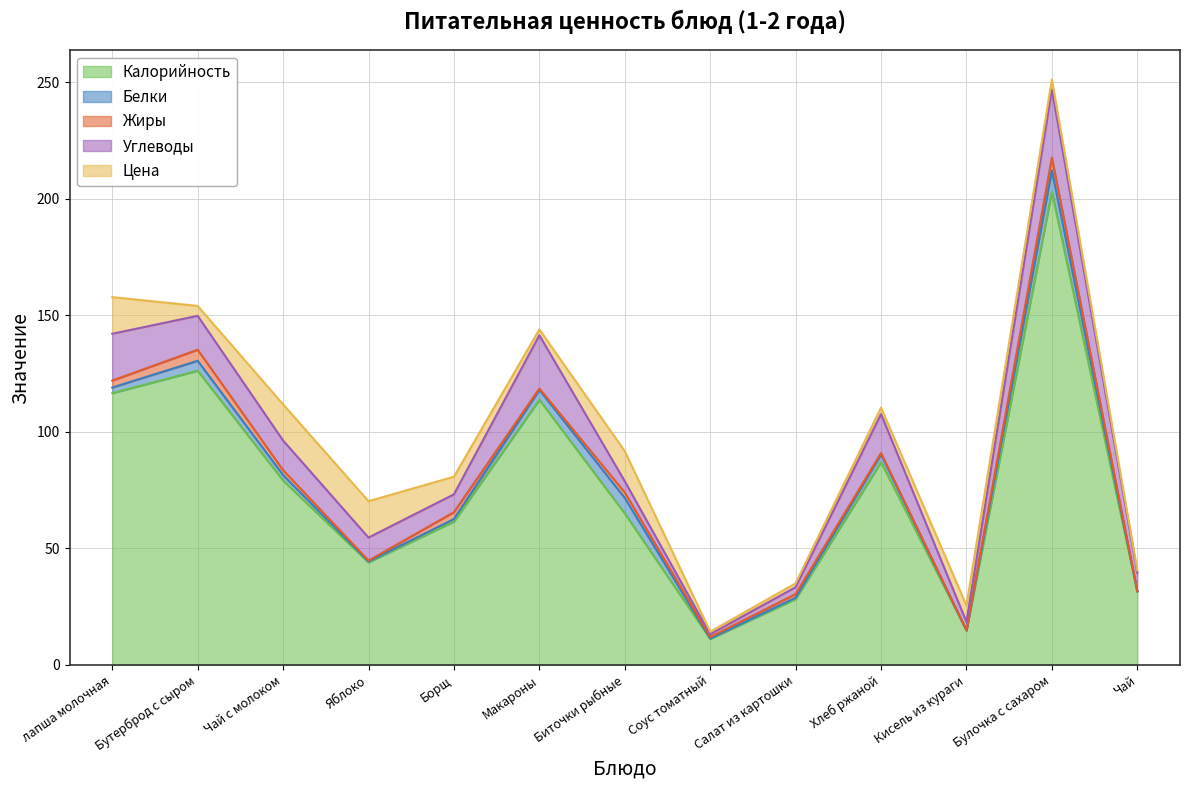

What is the average value of the Углеводы series?

11.9